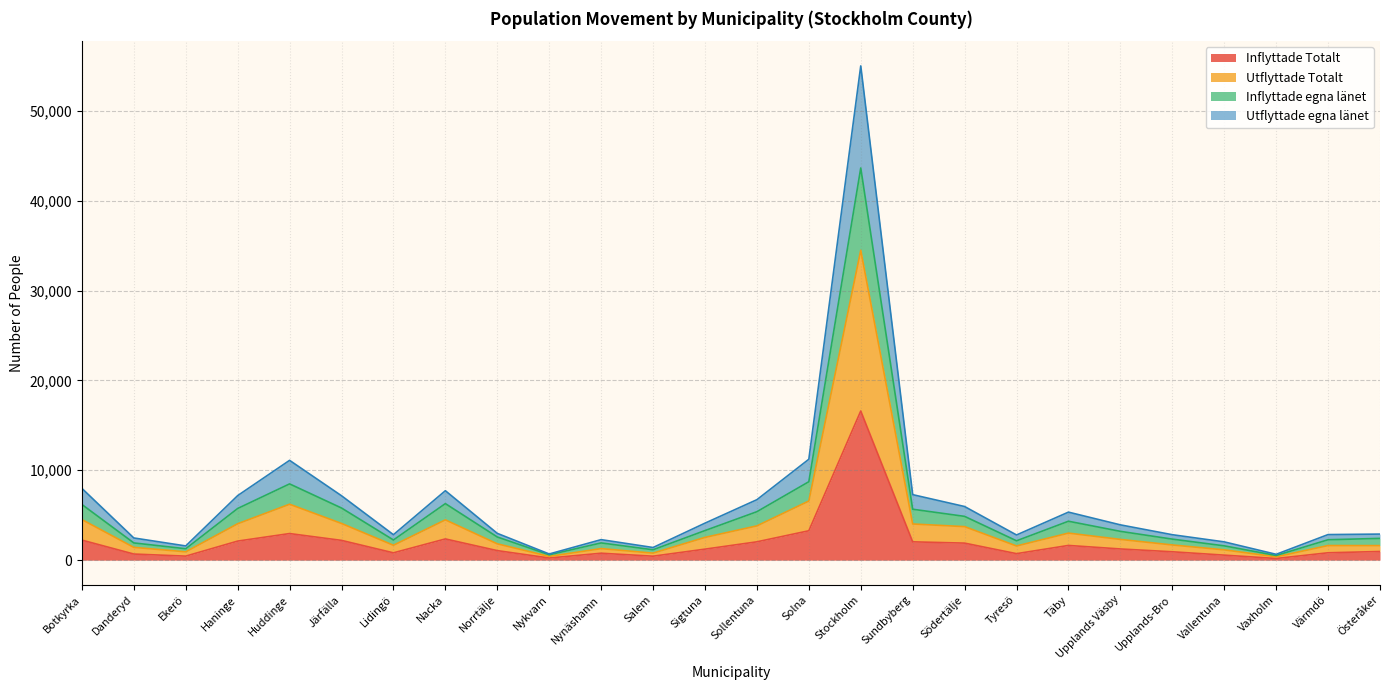

At which label is Inflyttade Totalt closest to 8391?

Solna